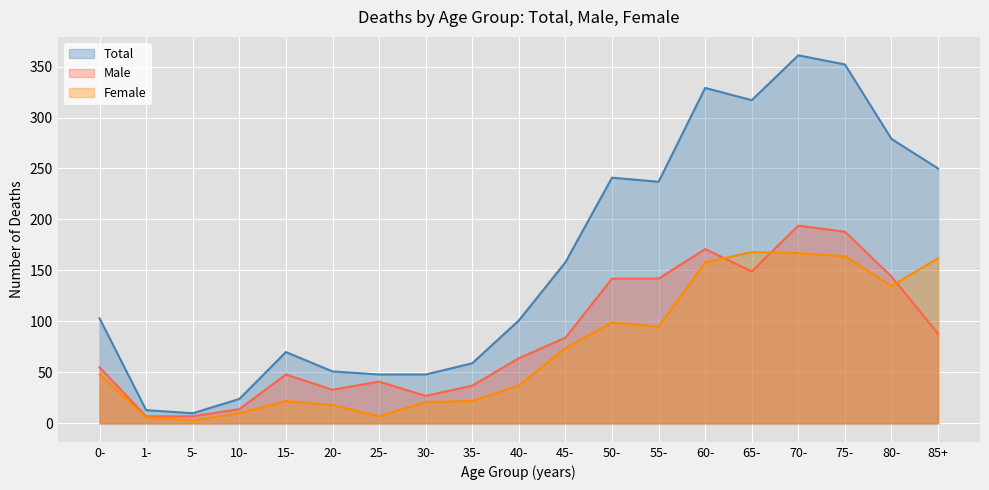

Which series has the largest total across all categories?

Total